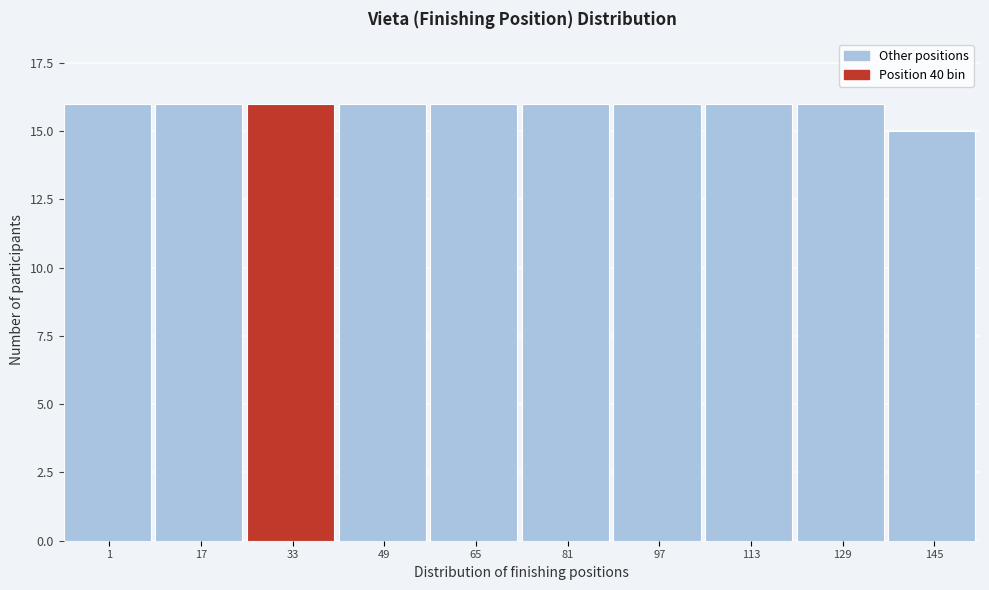

Reading left to right, list all the values displayed in this chart.

16	16	16	16	16	16	16	16	16	15